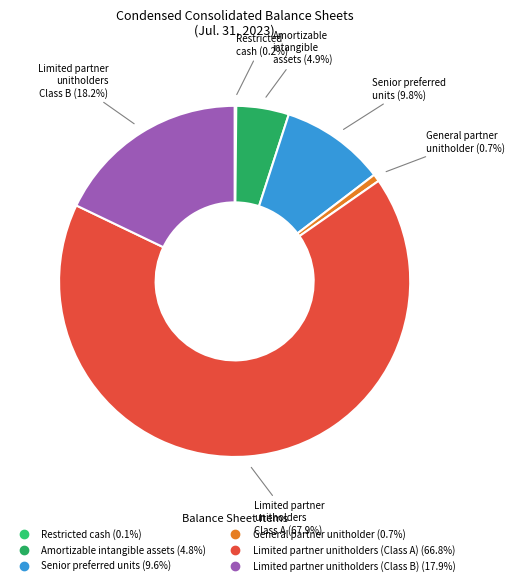

Count the number of slices in the pie.

6